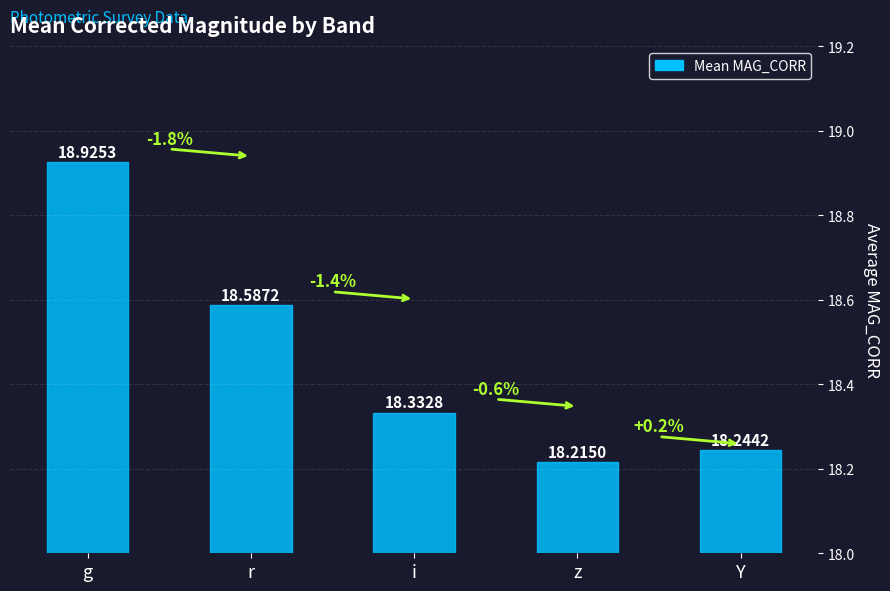

The value at g is 18.9. True or false?

True